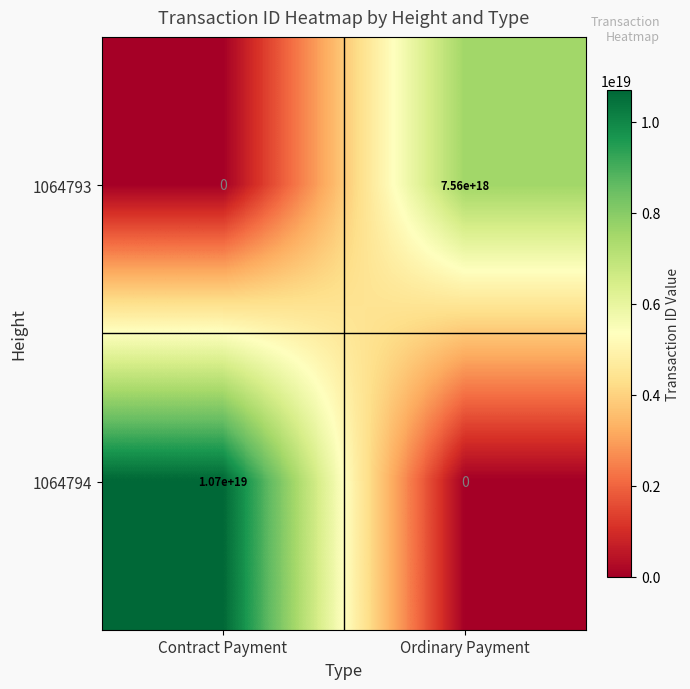

Between Contract Payment and Ordinary Payment, which series saw the biggest shift?

1064794